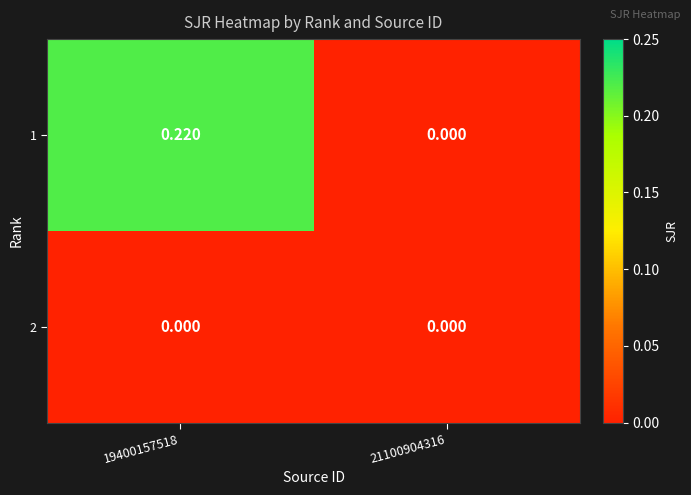

Rank the series by their maximum value, from lowest to highest.

2, 1